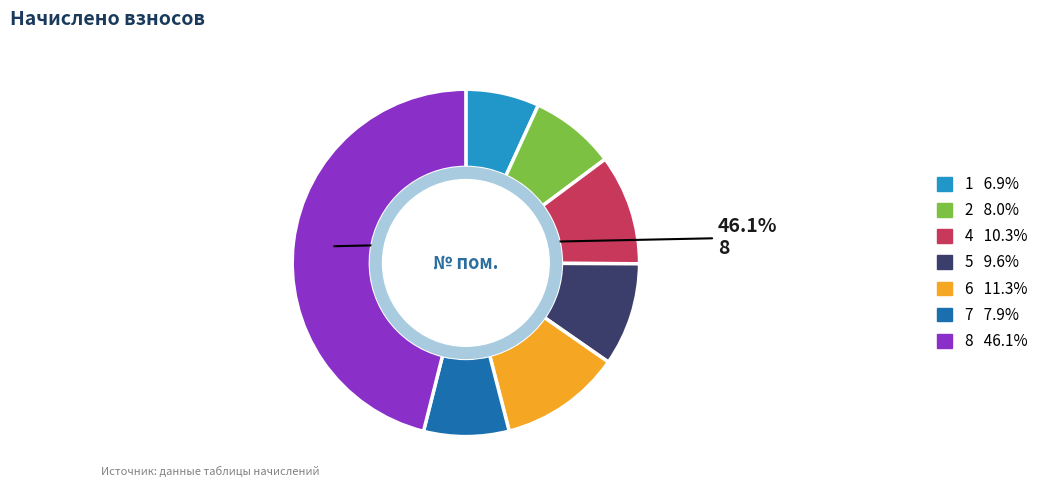

Does any single category account for the majority?

No